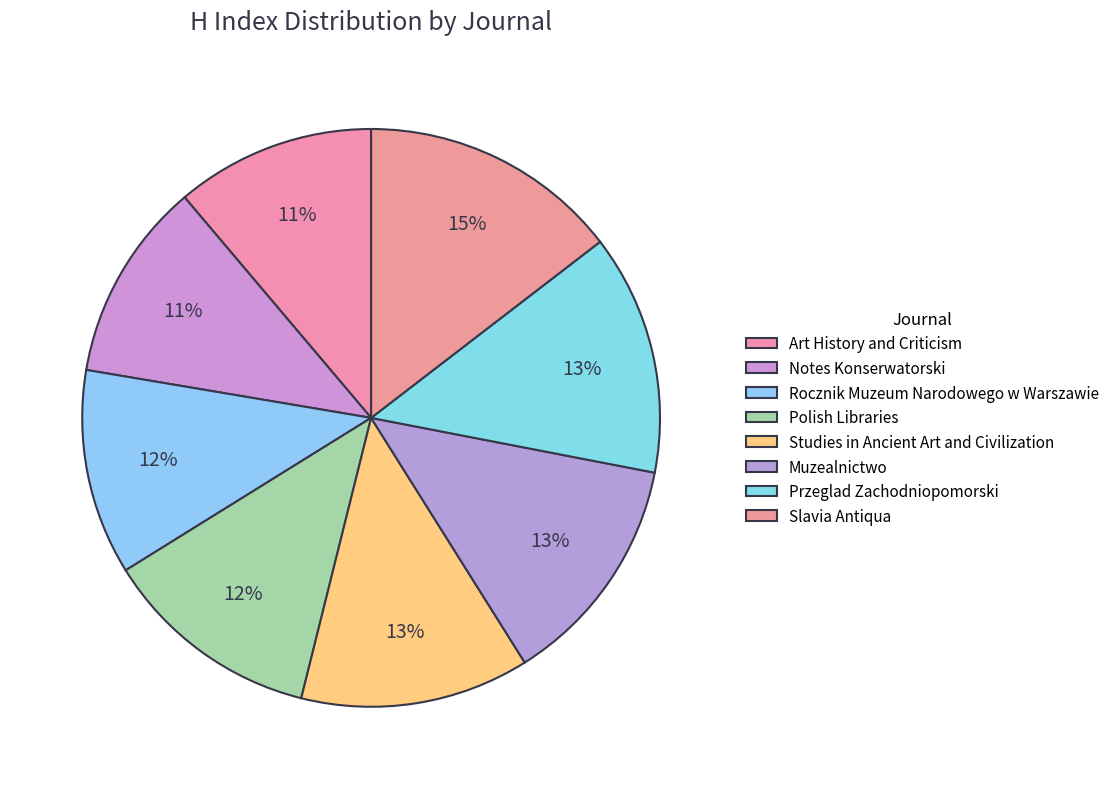

Is it true that Rocznik Muzeum Narodowego w Warszawie is 1% of the pie?

False